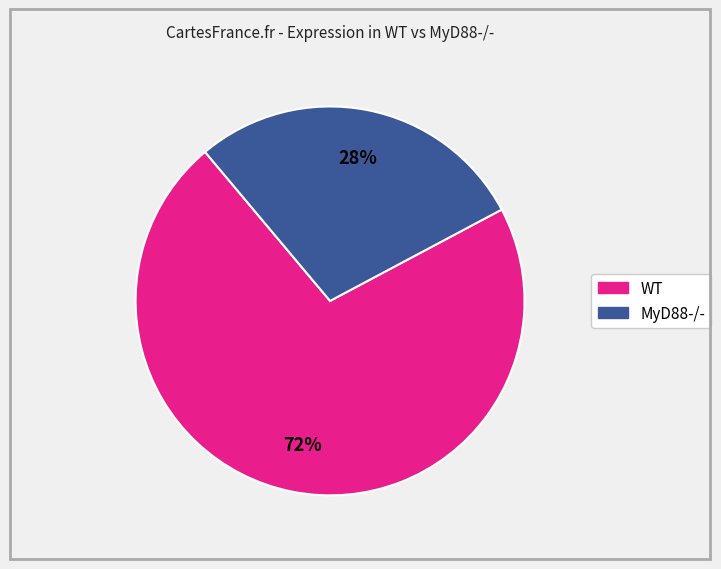

Is there any slice that represents more than half of the pie?

Yes